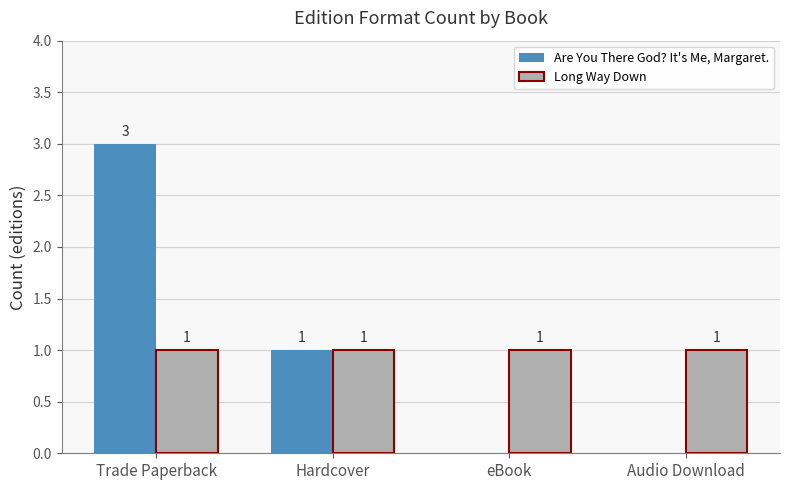

Is the value of Are You There God? It's Me, Margaret. at Audio Download greater than the value of Long Way Down at eBook?

No